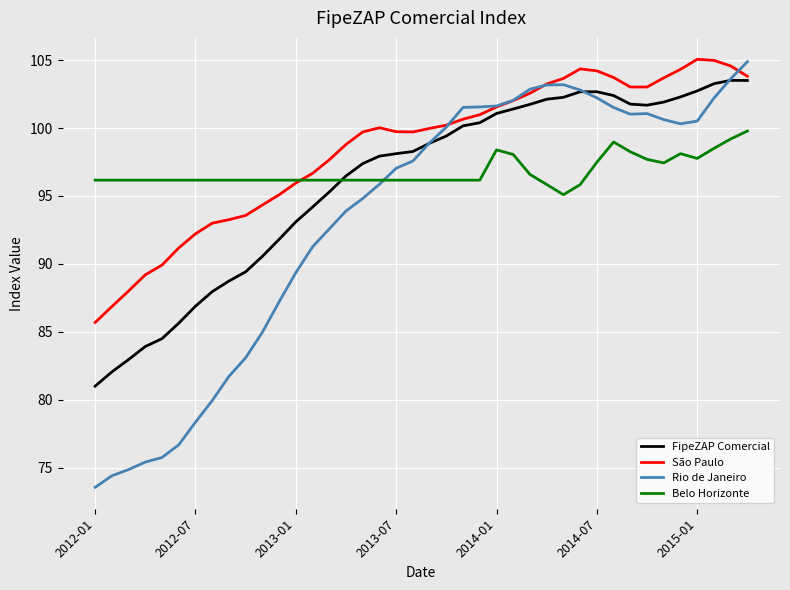

What is the highest value of the Belo Horizonte series?

99.8